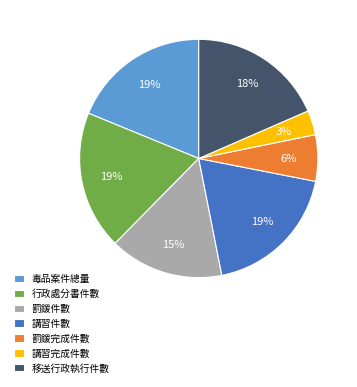

Which has a higher value, 講習完成件數 or 移送行政執行件數?

移送行政執行件數